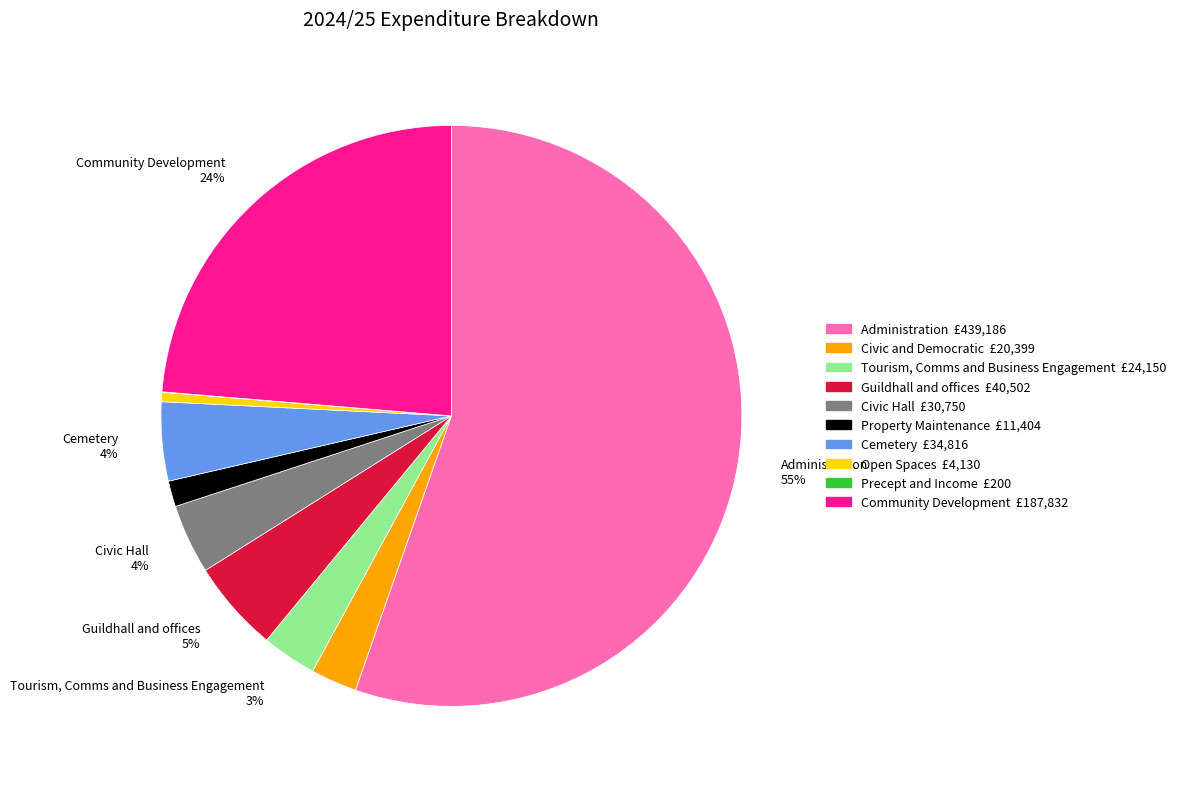

Is there a majority slice in this chart?

Yes